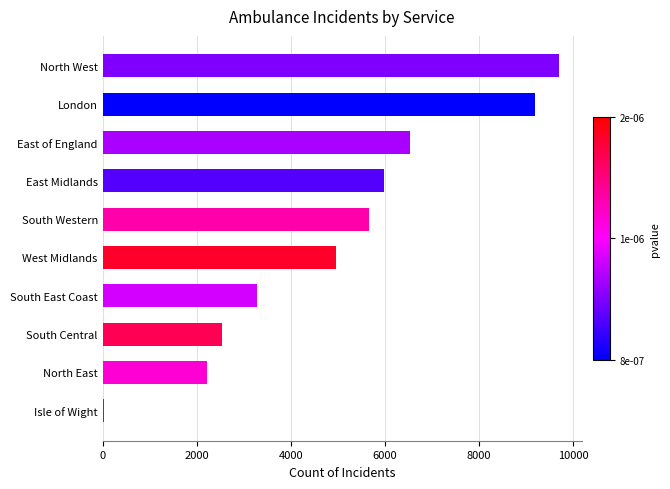

What is the ratio of the value at West Midlands to the value at South Central?

2.0